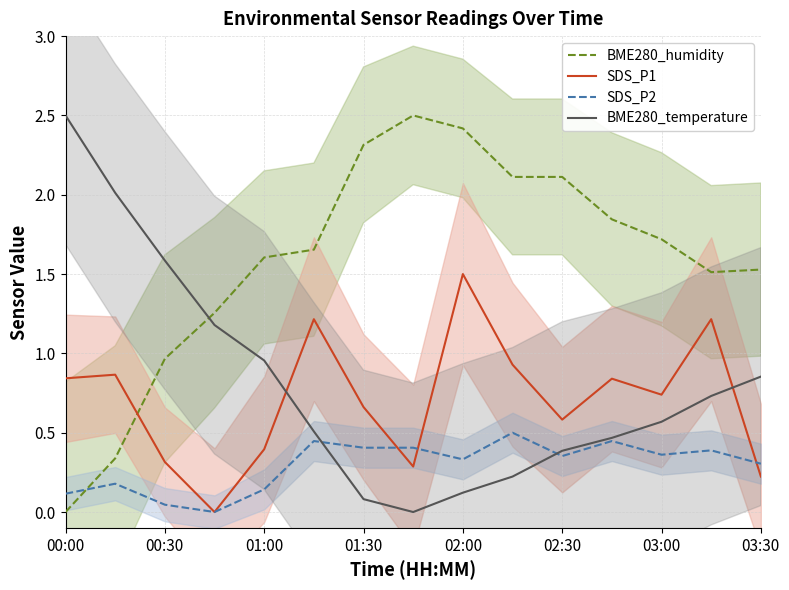

Where is BME280_humidity nearest to the value 1?

00:30